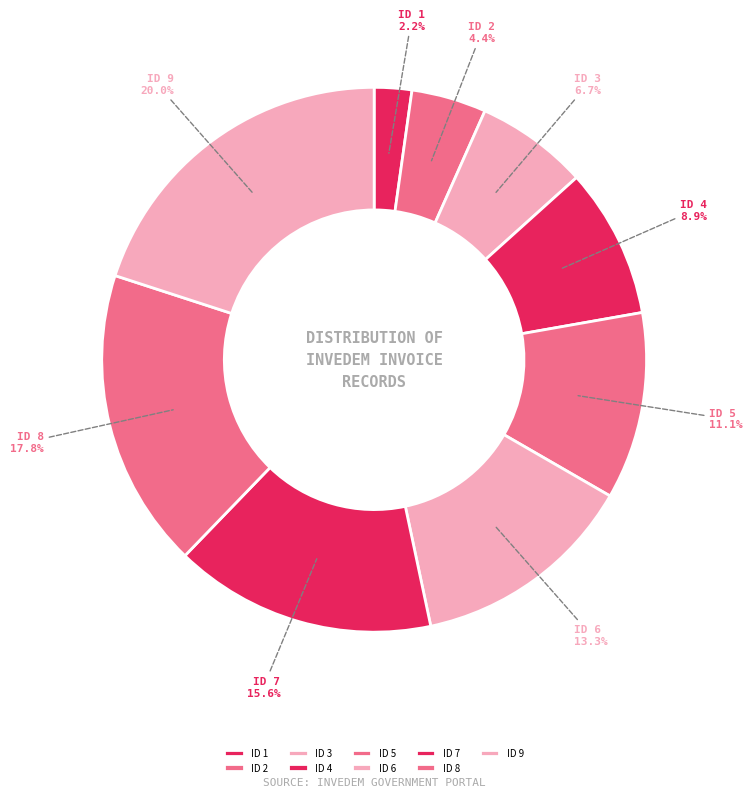

How many slices are in this pie chart?

9